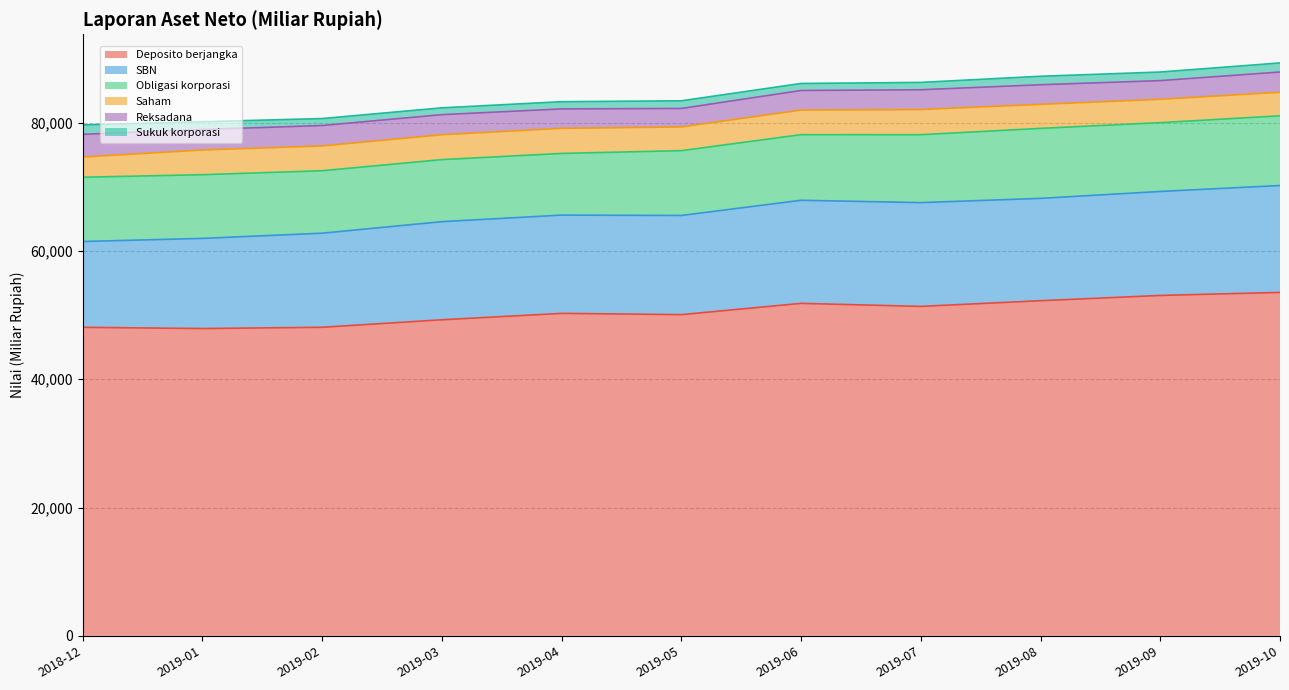

Where is the first local maximum for SBN?

2019-07